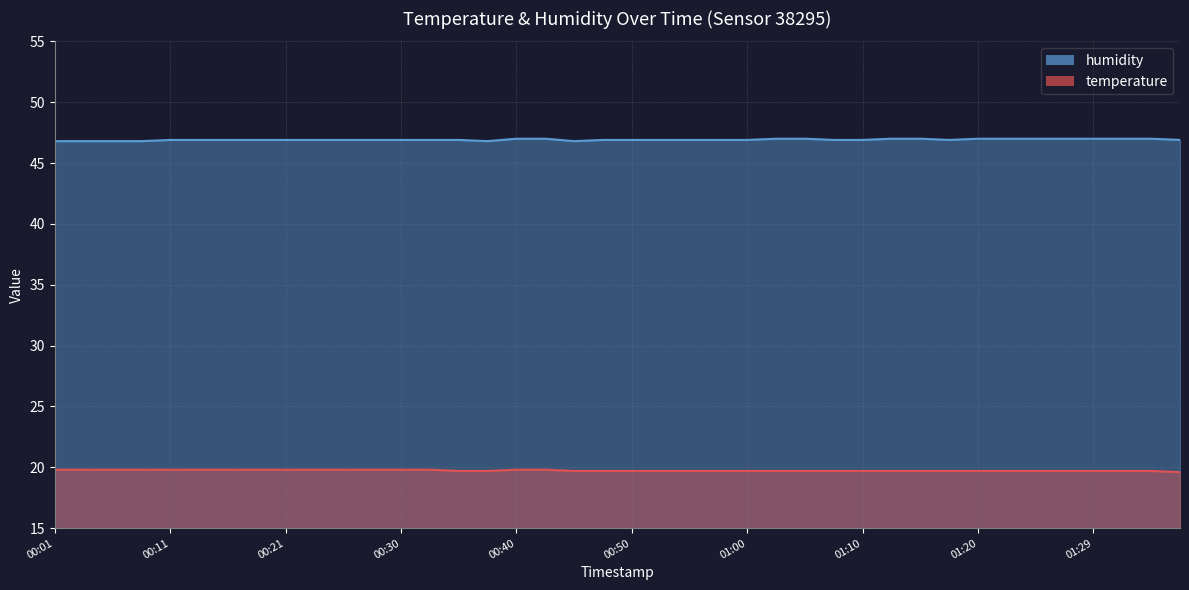

What is the label of the 34th point from the right?

00:16